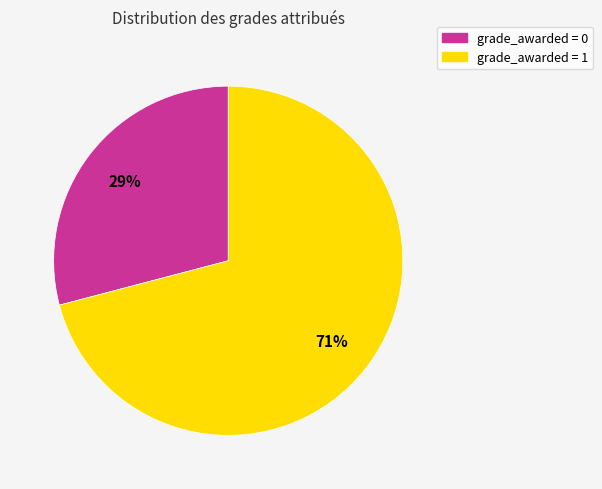

Combined, do grade_awarded = 1 and grade_awarded = 0 account for over 50%?

Yes